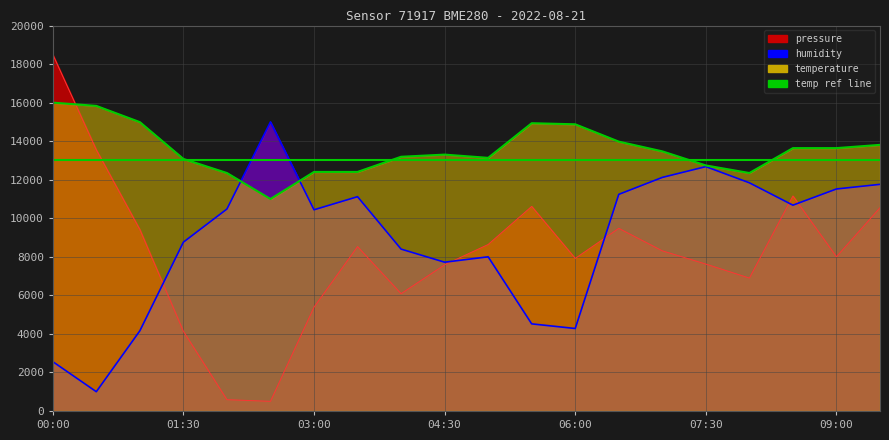

Which category has the lowest value in the temperature series?

02:30